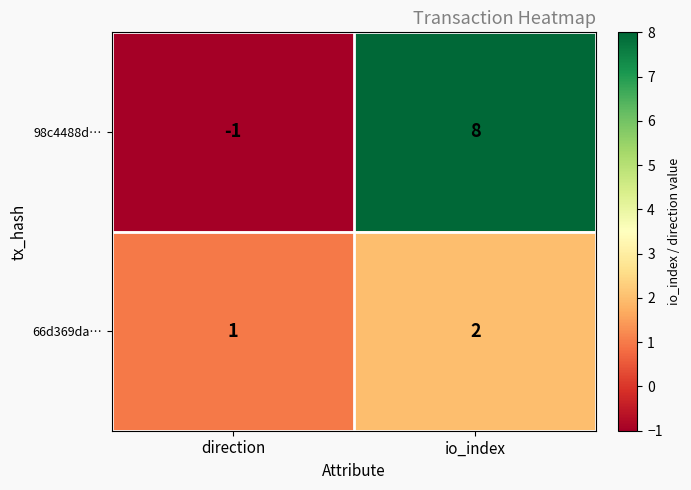

Count the number of data series in this chart.

2